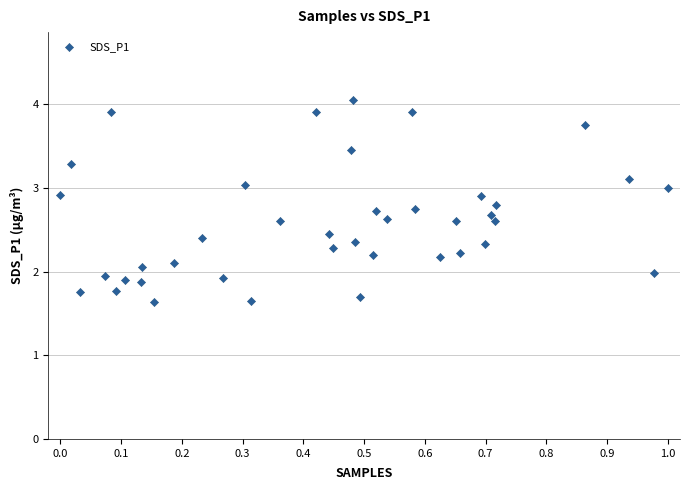

What is the range of X values (max minus min)?

1.0